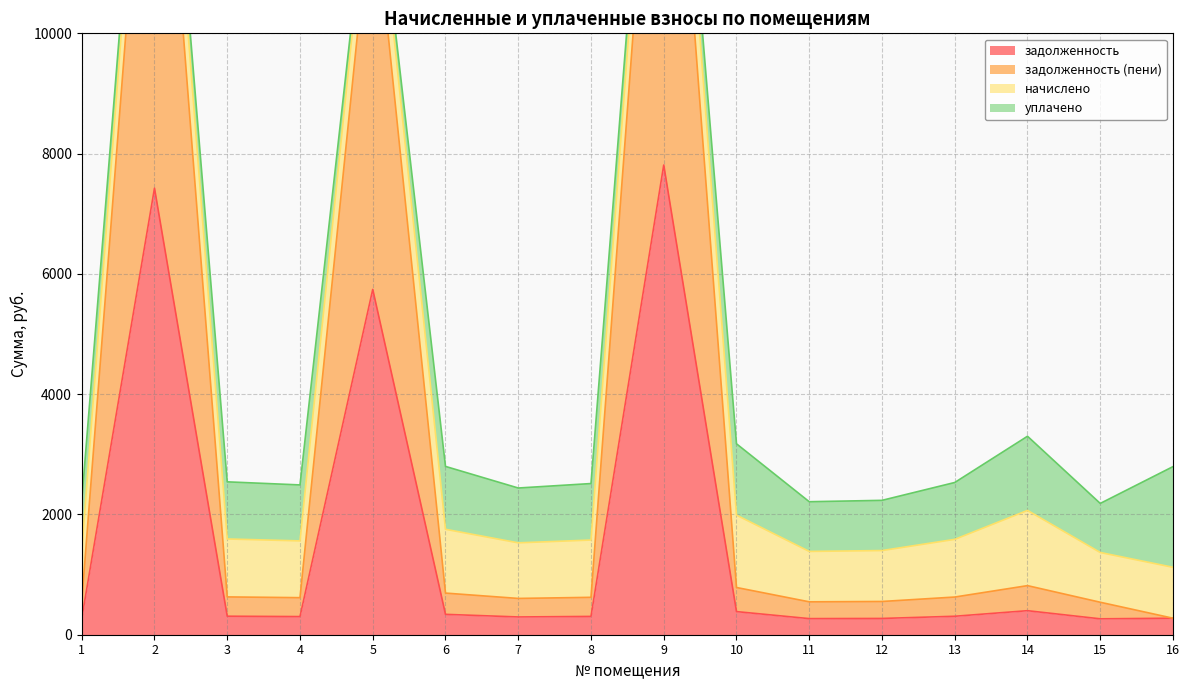

What is the maximum value for задолженность?

7810.1